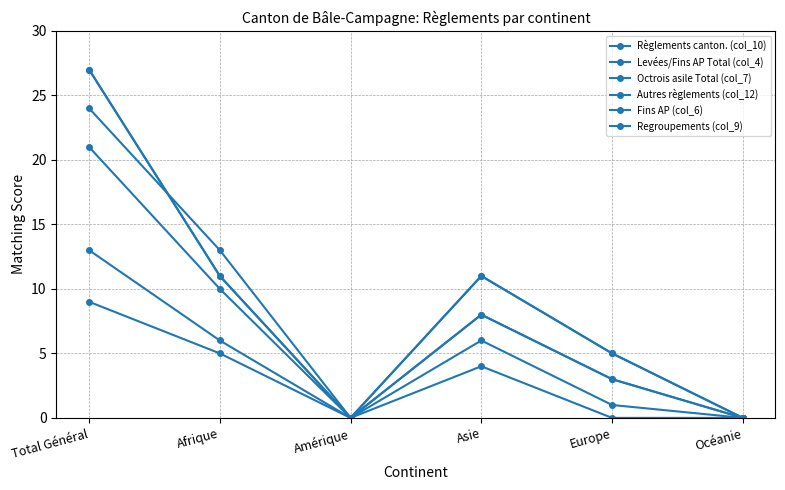

Is it true that Levées/Fins AP Total (col_4) equals 3 at Afrique?

False